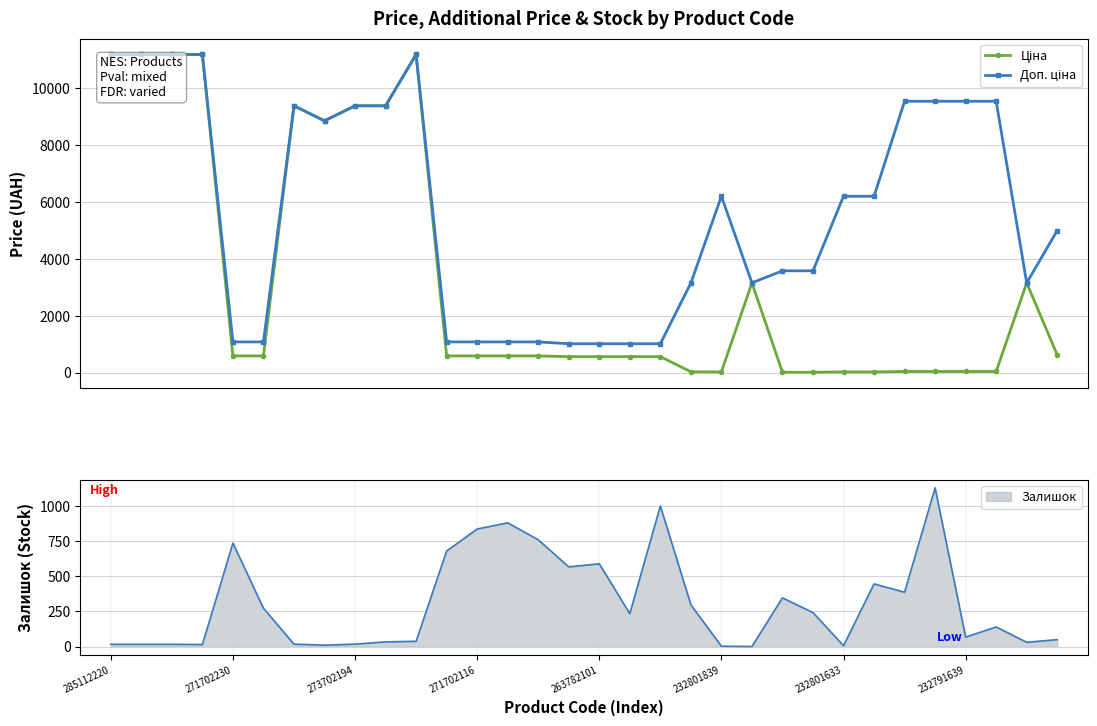

True or false: Ціна and Доп. ціна intersect in this chart.

False